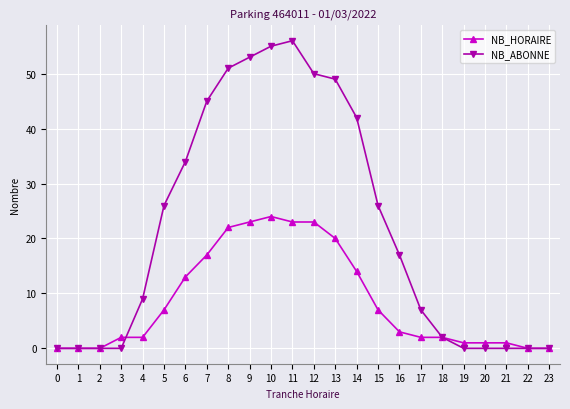

Does the chart have visible grid lines?

Yes